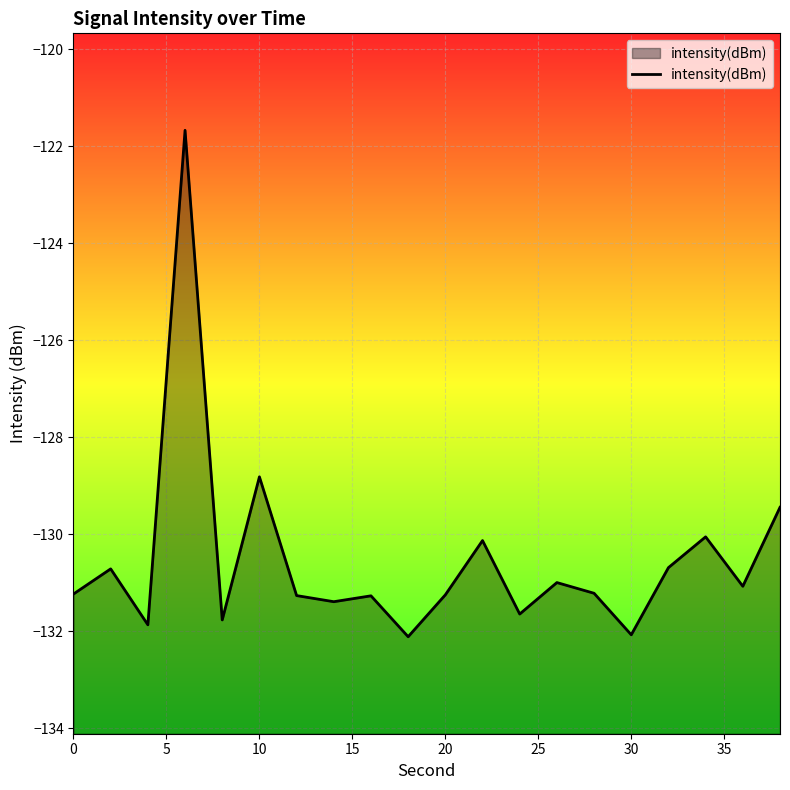

At which label is the value closest to -126?

10